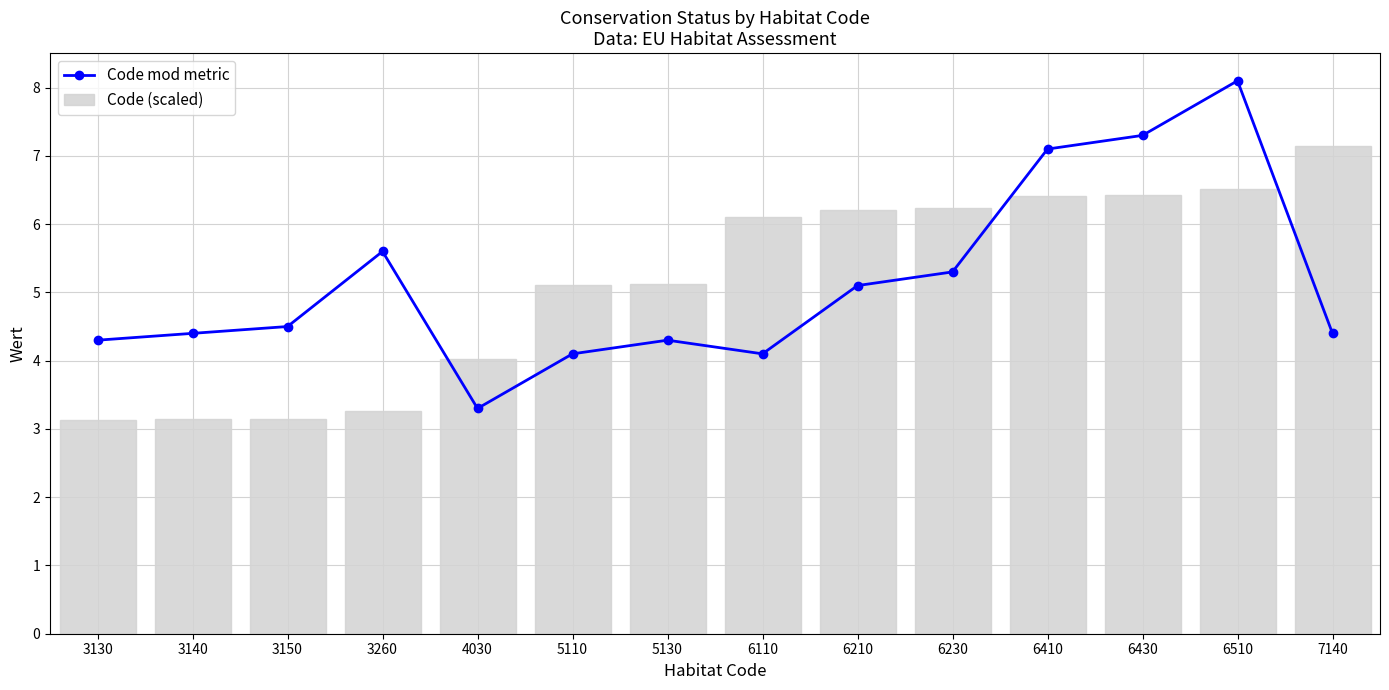

Rank the series at 6430 from highest to lowest value.

Code mod metric, Code (scaled)